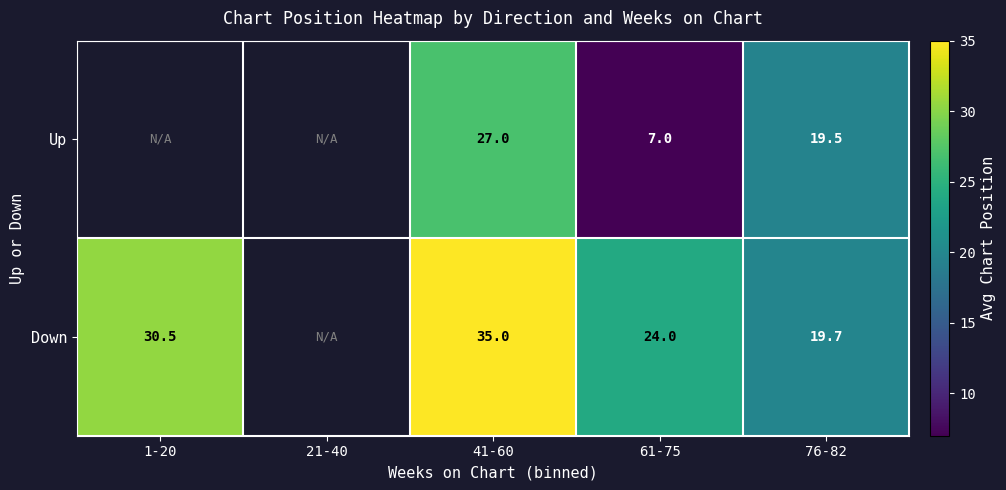

Is it true that Up equals 19.5 at 76-82?

True